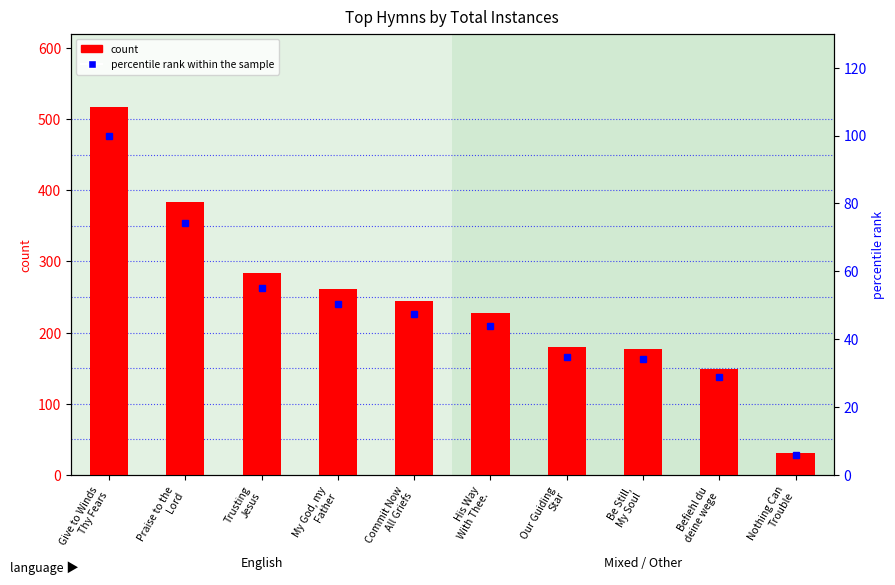

What is the sum of the percentile rank within the sample values at Commit Now
All Griefs and Give to Winds
Thy Fears?

147.4